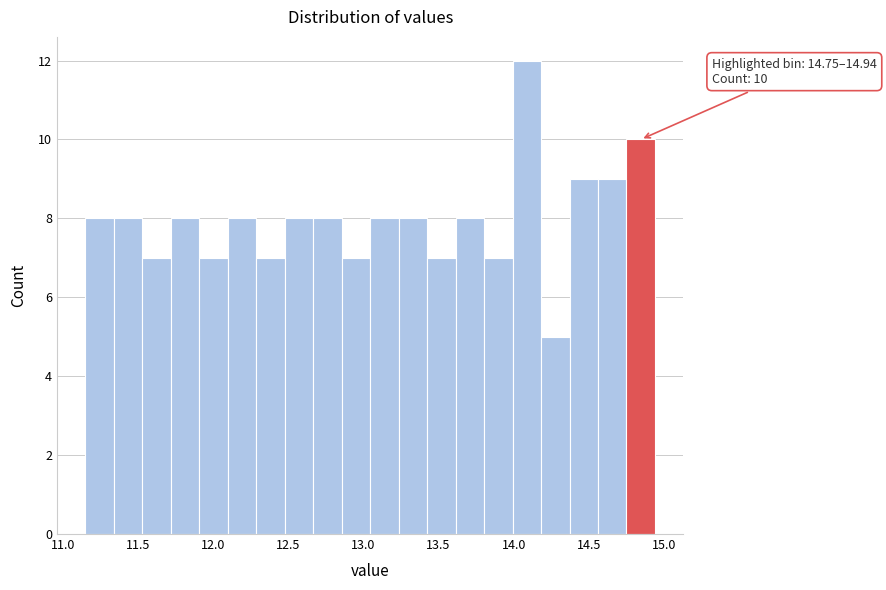

Around what value on the x-axis is the tallest bar? Give the approximate position of its centre, as read against the axis.

14.10